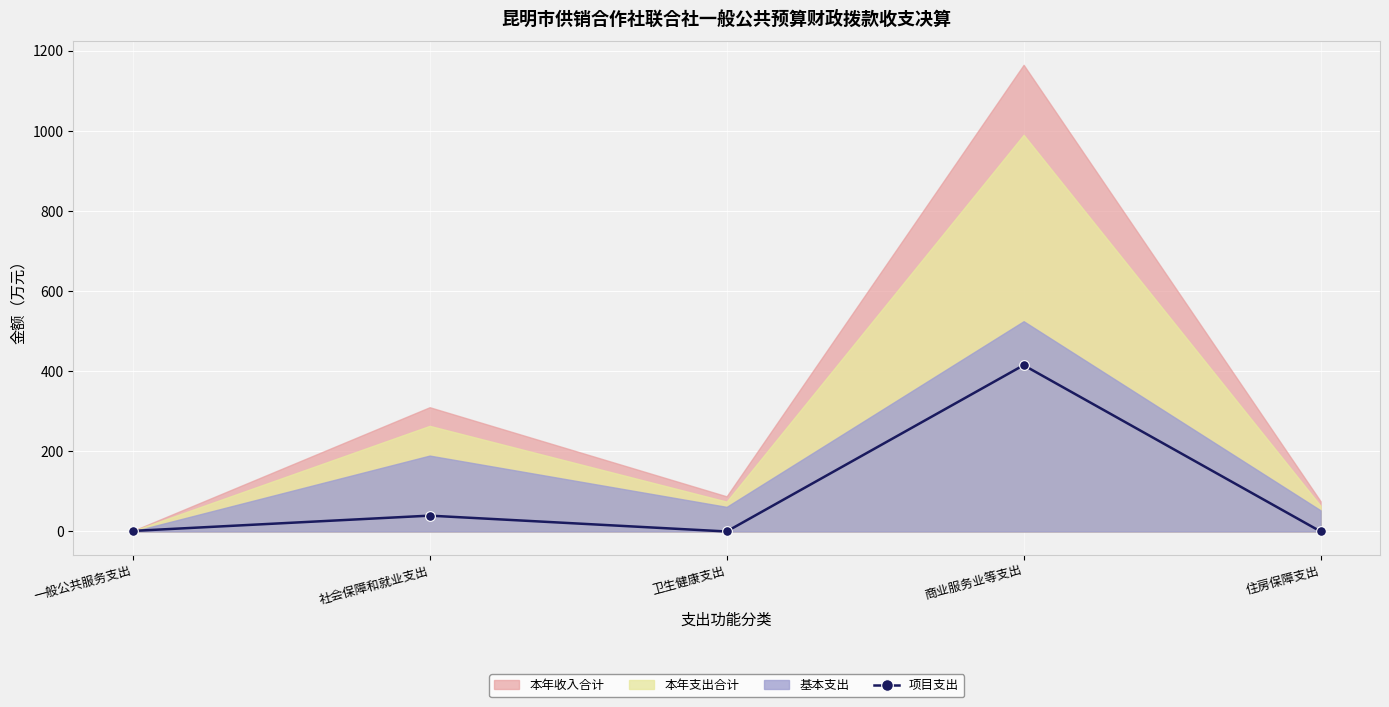

At which label is 项目支出 closest to 207?

社会保障和就业支出